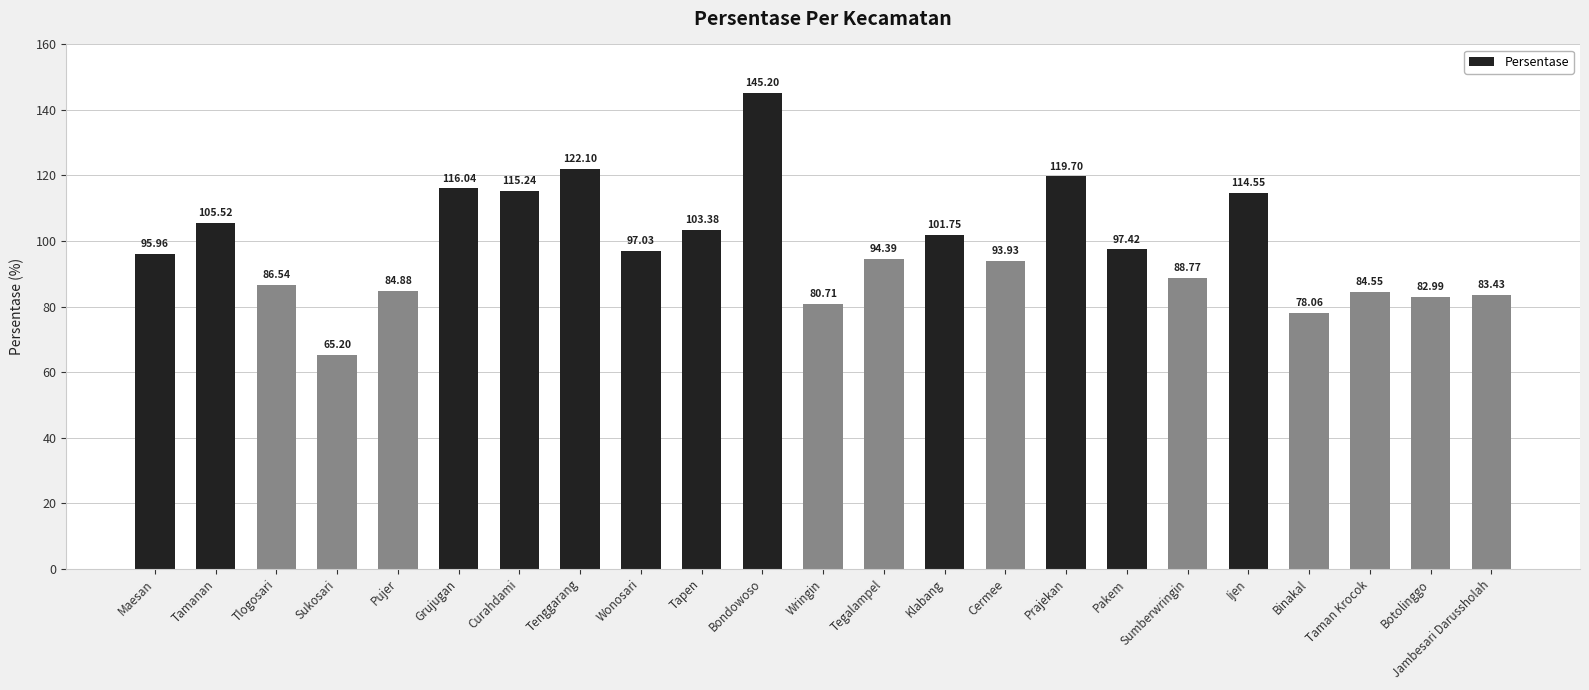

What is the label of the 16th bar from the left?

Prajekan